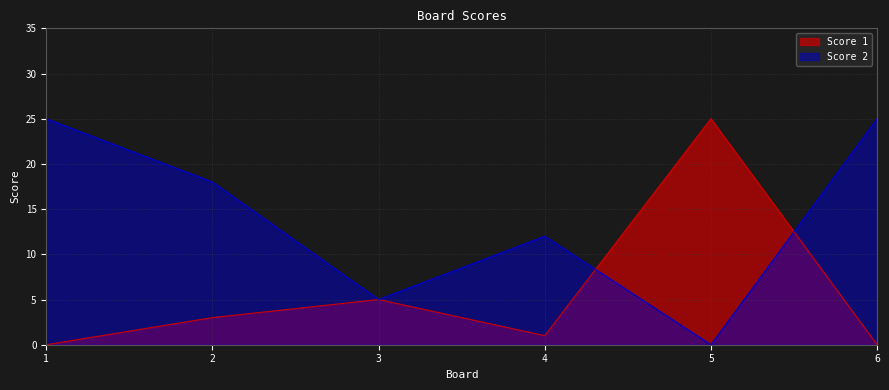

Which series has the largest range (max minus min)?

Score 1